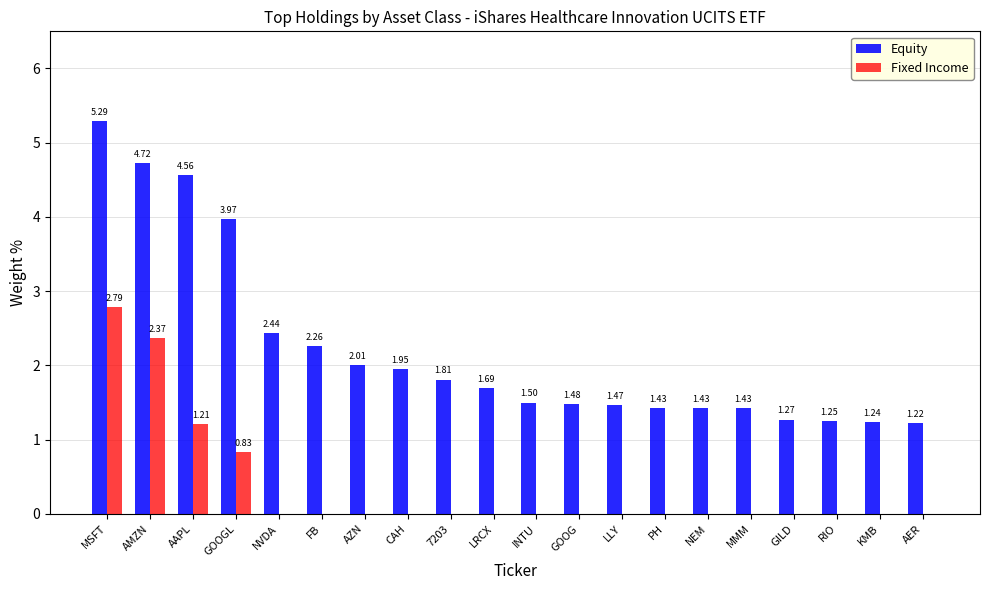

Which label corresponds to the largest value in the chart?

MSFT